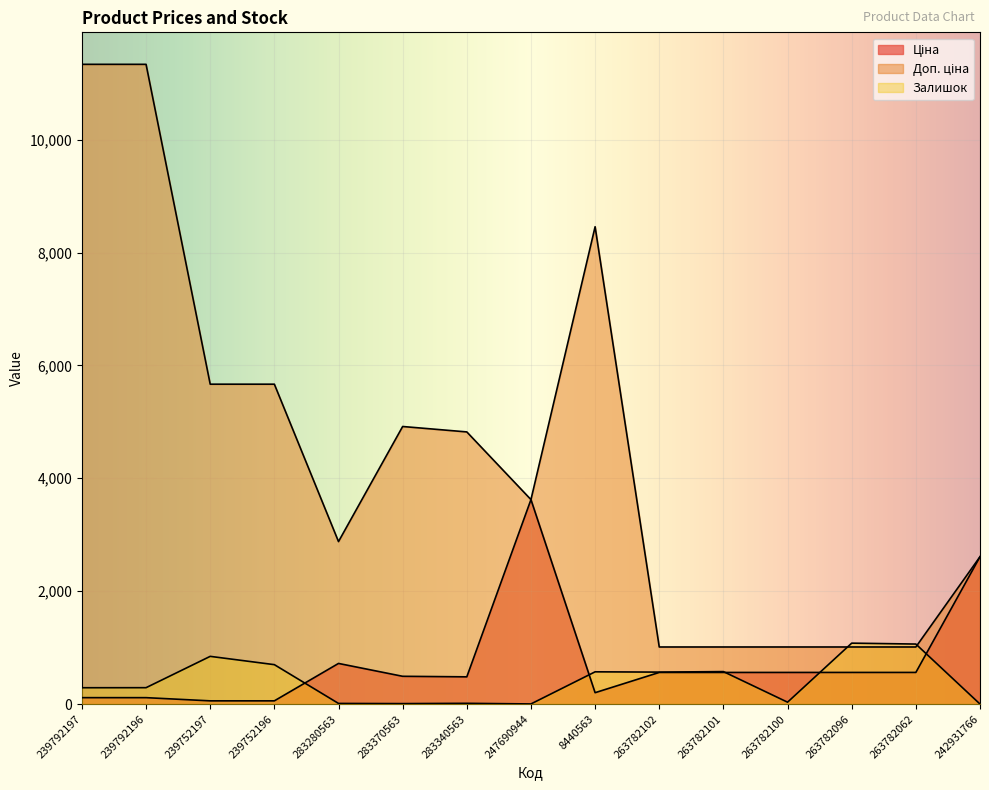

At which label is Залишок closest to 539?

263782102